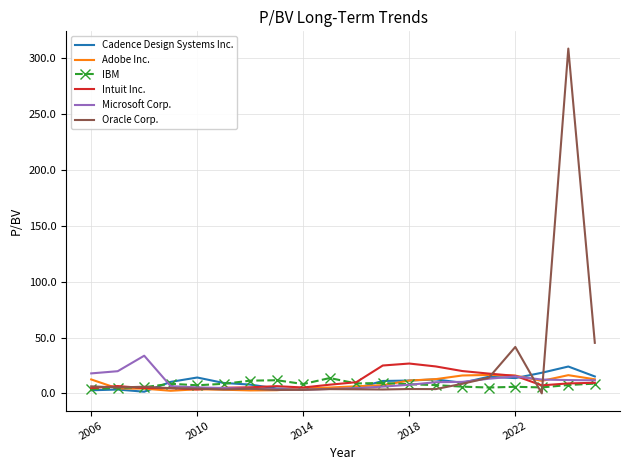

What is the difference between the maximum and minimum values in the IBM series?

9.9